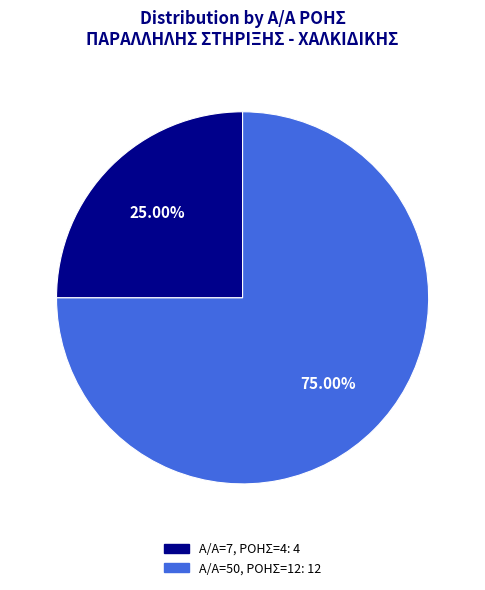

Does any single category account for the majority?

Yes